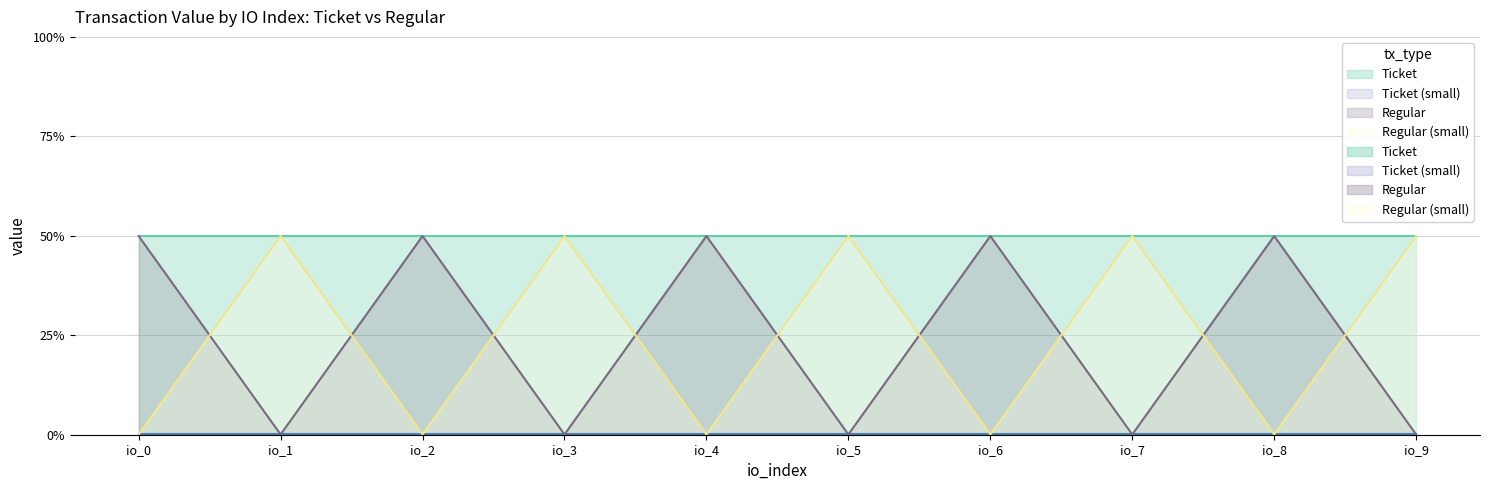

What is the difference between the values at io_0 and io_5?

0.5